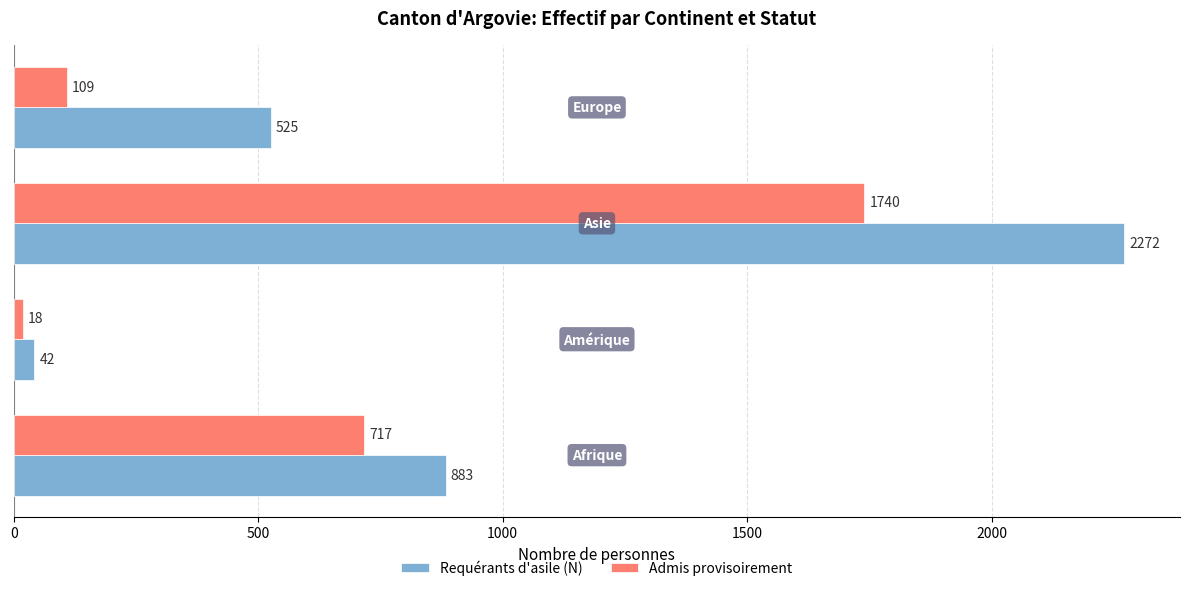

List the series in order of their overall mean, lowest first.

Admis provisoirement, Requérants d'asile (N)